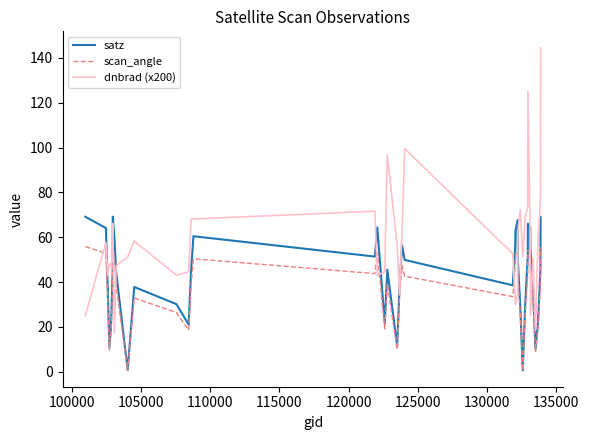

Which series has the largest total across all categories?

dnbrad (x200)